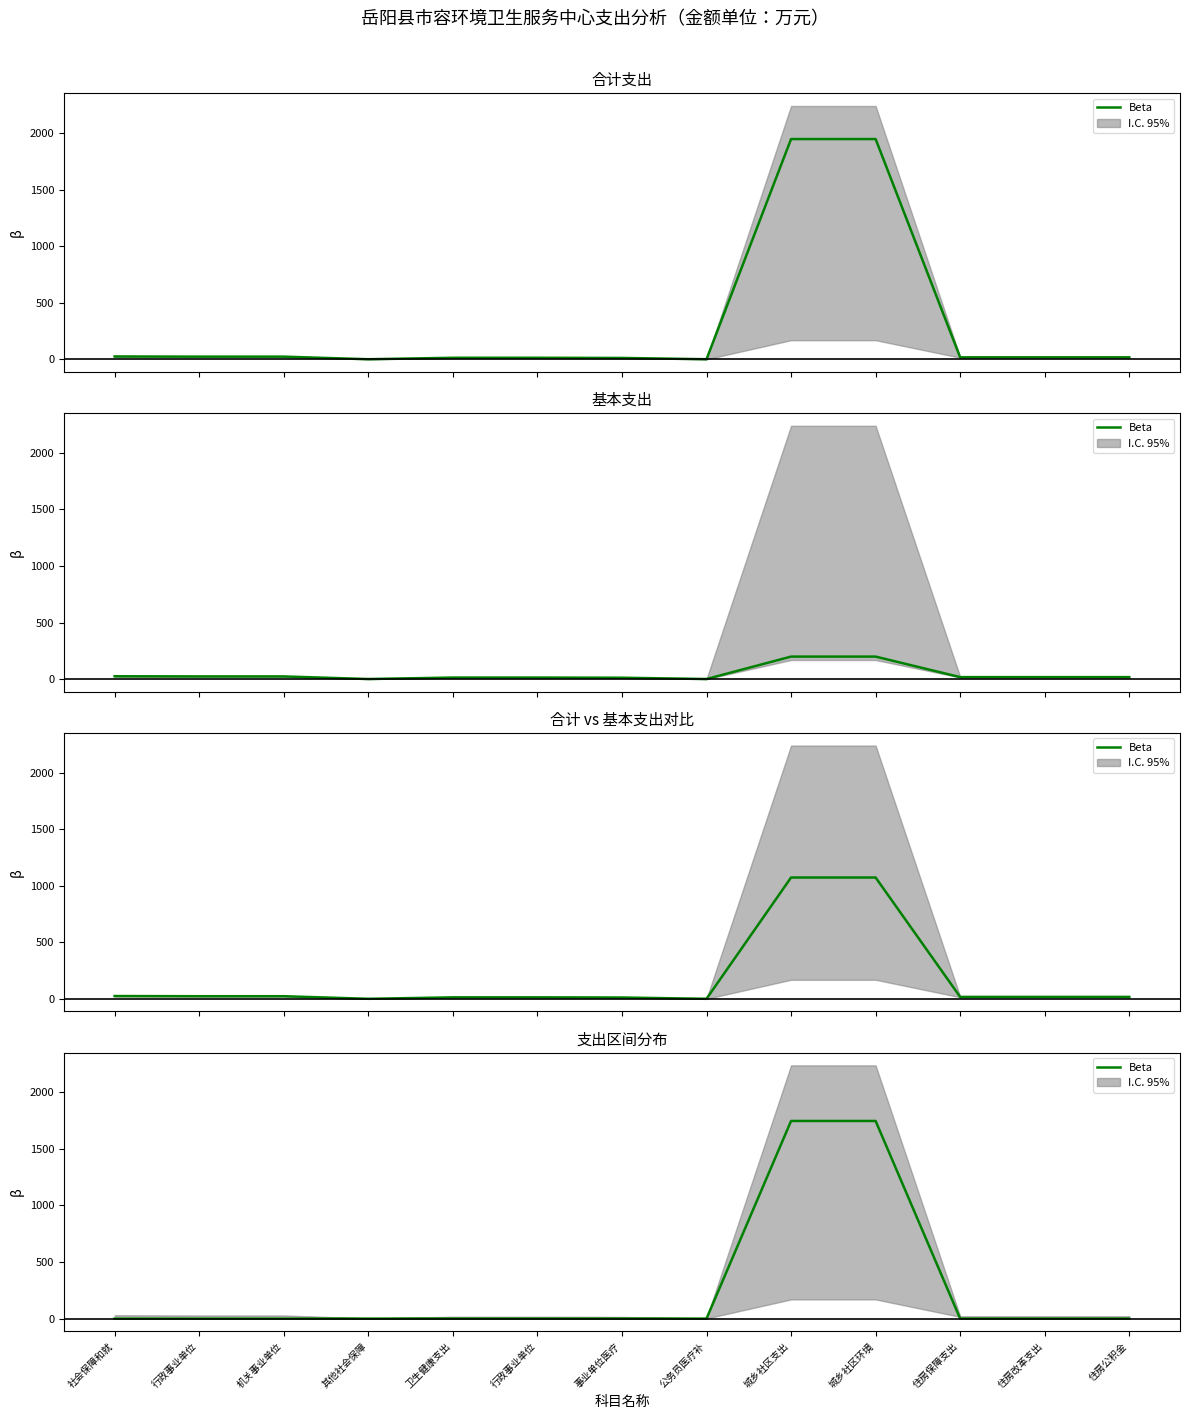

What is the label of the 6th point from the left?

行政事业单位